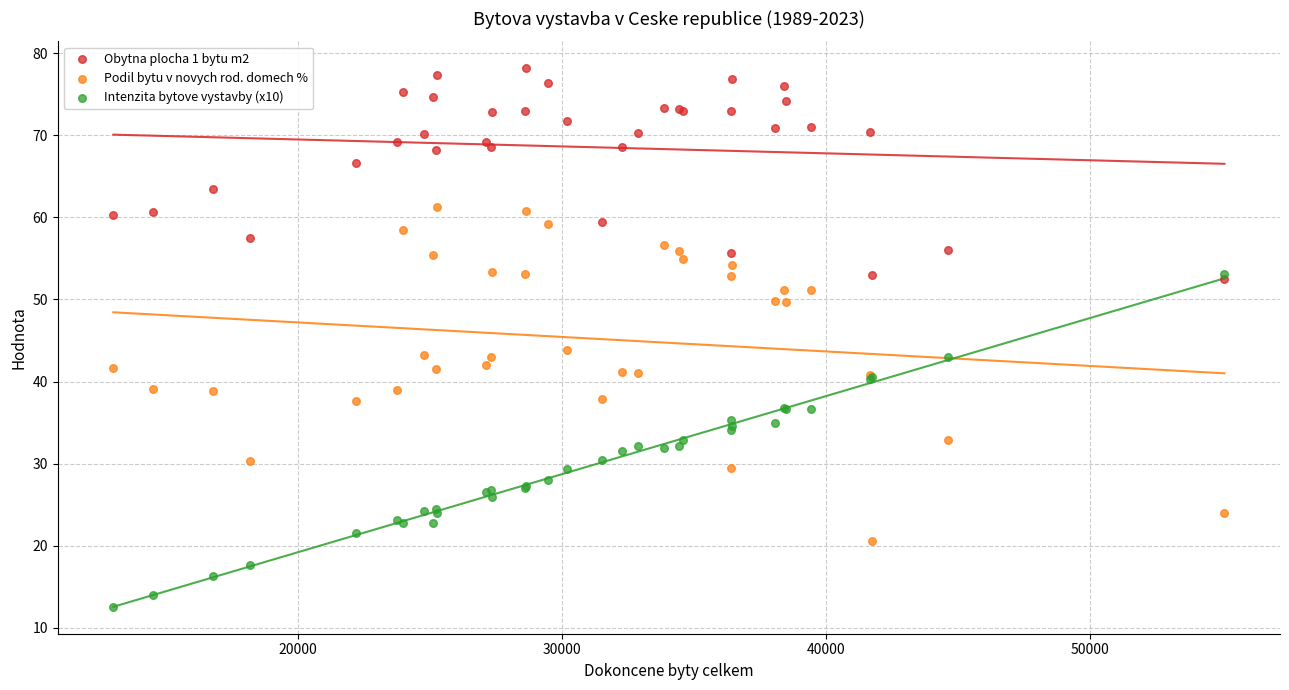

What are all the series names shown in the legend?

Obytna plocha 1 bytu m2, Podil bytu v novych rod. domech %, Intenzita bytove vystavby (x10)